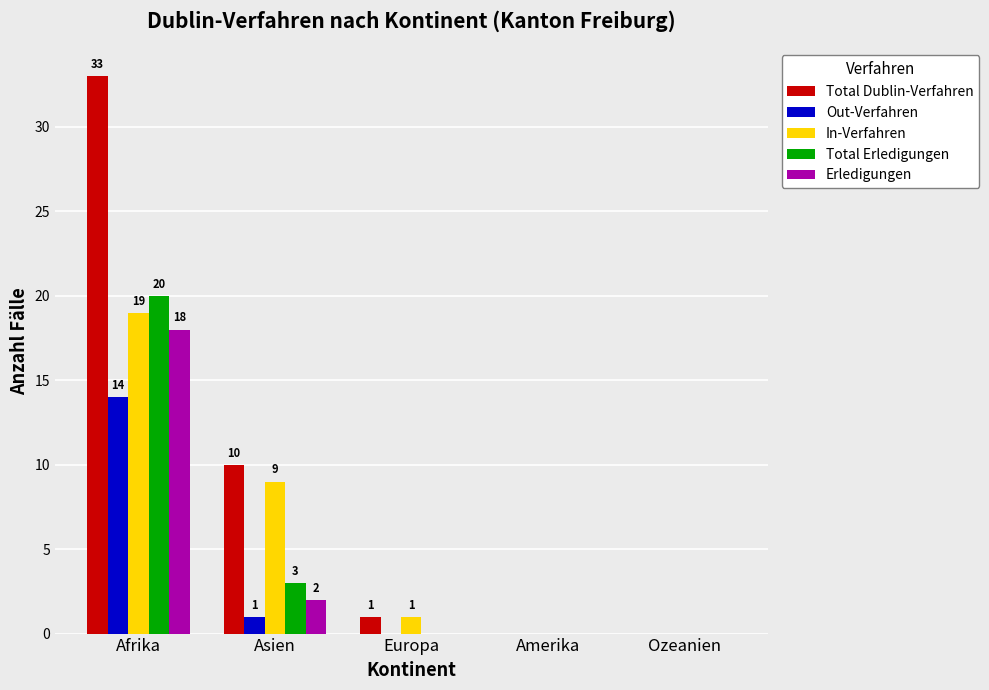

Reading left to right, what are all the values shown in this chart?

Total Dublin-Verfahren: Afrika=33	Asien=10	Europa=1	Amerika=0	Ozeanien=0
Out-Verfahren: Afrika=14	Asien=1	Europa=0	Amerika=0	Ozeanien=0
In-Verfahren: Afrika=19	Asien=9	Europa=1	Amerika=0	Ozeanien=0
Total Erledigungen: Afrika=20	Asien=3	Europa=0	Amerika=0	Ozeanien=0
Erledigungen: Afrika=18	Asien=2	Europa=0	Amerika=0	Ozeanien=0